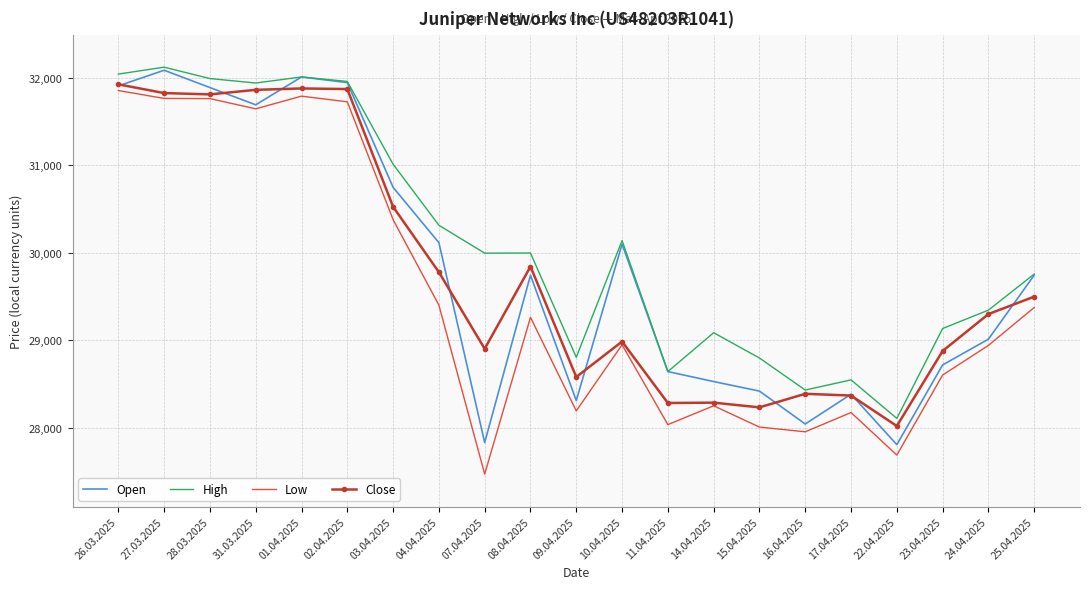

What is the approximate value of Open at 07.04.2025?

27833